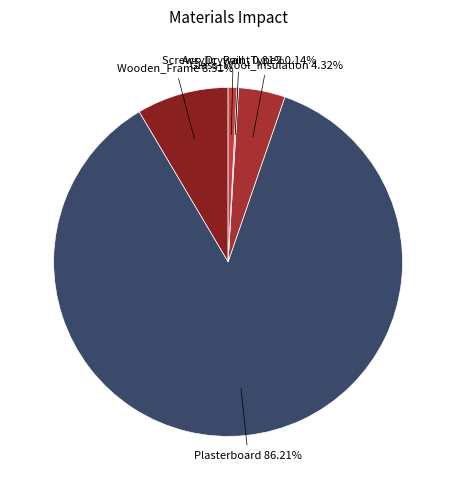

How many slices are in this pie chart?

5